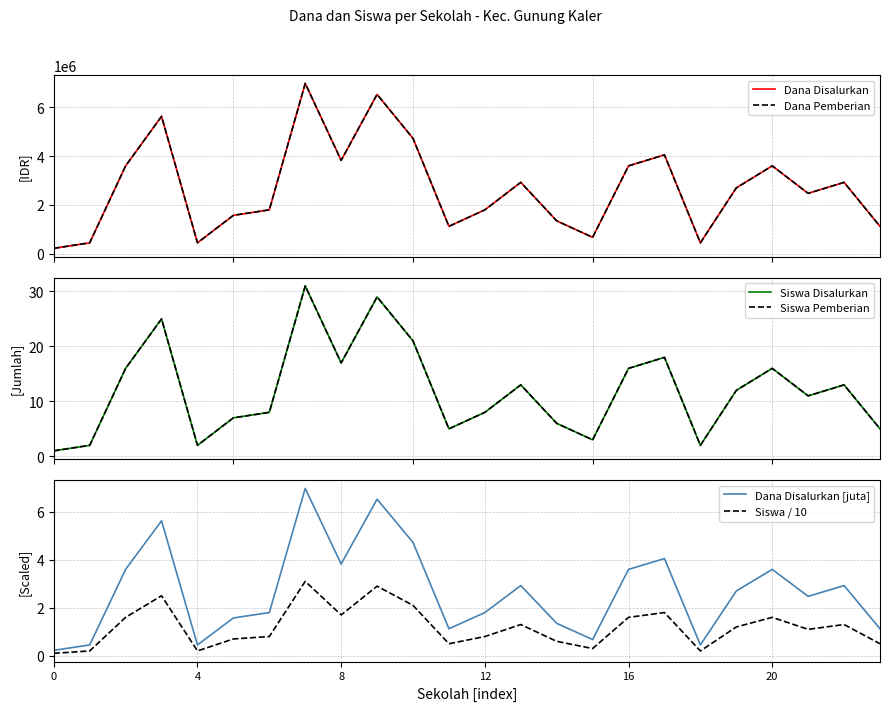

What is the highest value of the Dana Disalurkan [juta] series?

7.0